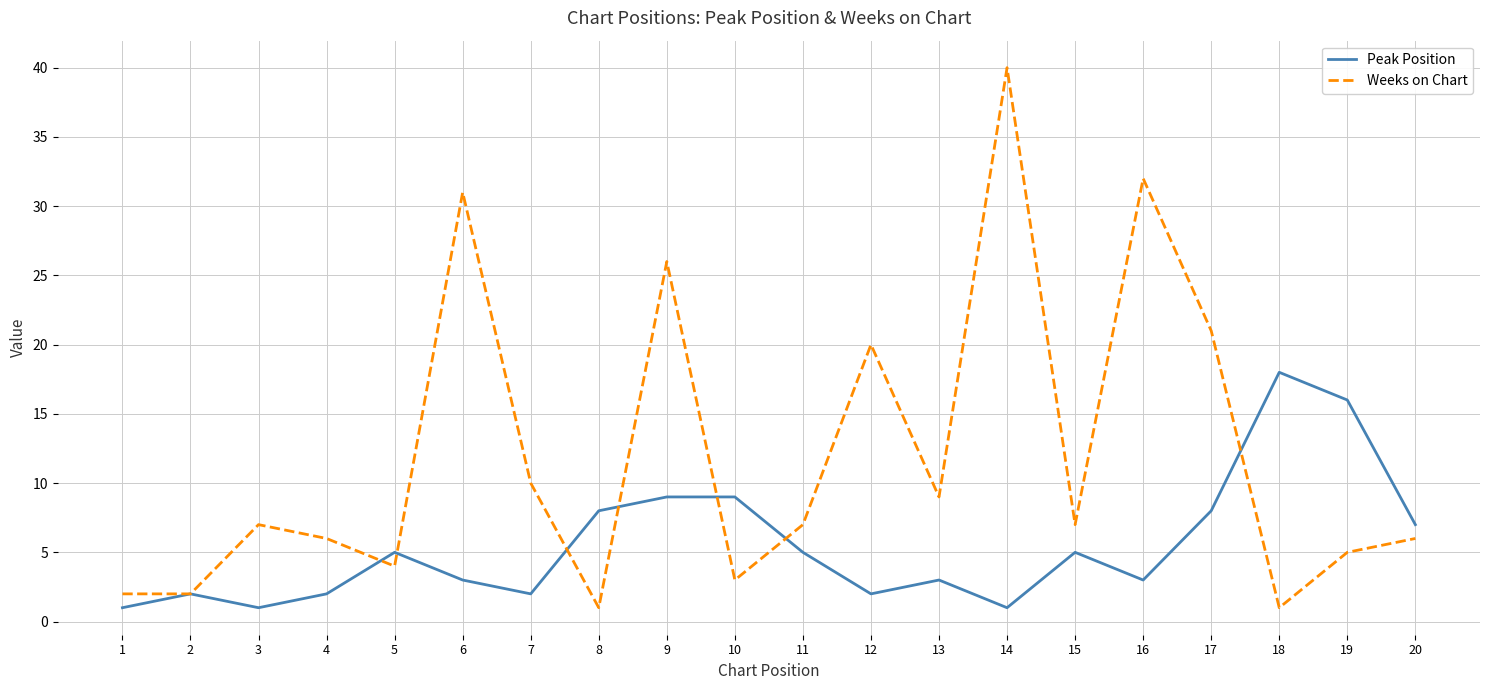

List the series in order of their overall mean, highest first.

Weeks on Chart, Peak Position